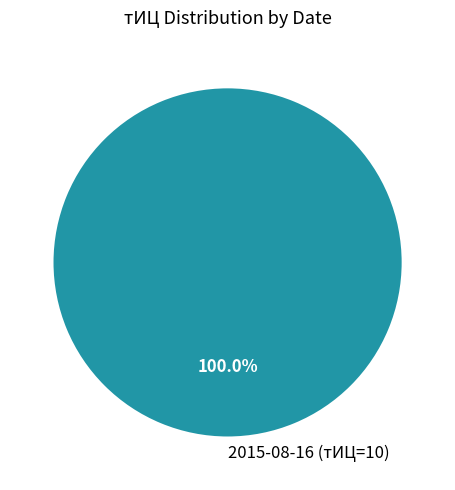

Which slice represents more than half of the pie?

2015-08-16 (тИЦ=10)